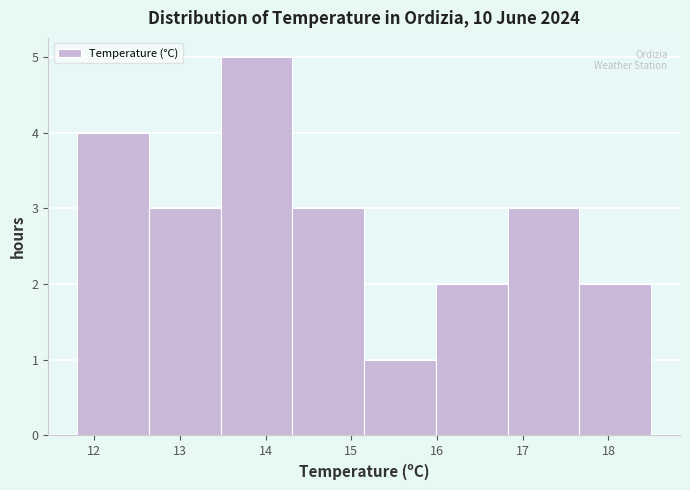

How tall is the bar that spans 16.8 to 17.7 on the x-axis? Neither the bar edges nor the heights are printed on the chart, so give them approximately, as read against the axes.

3